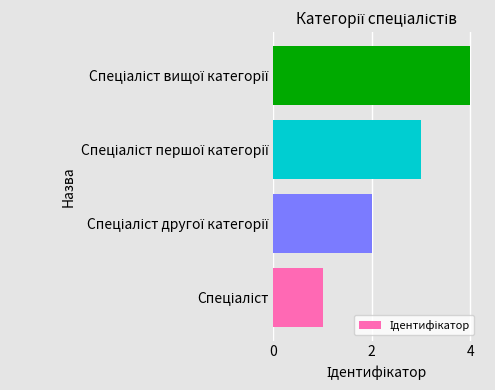

What is the difference between the maximum and minimum values?

3